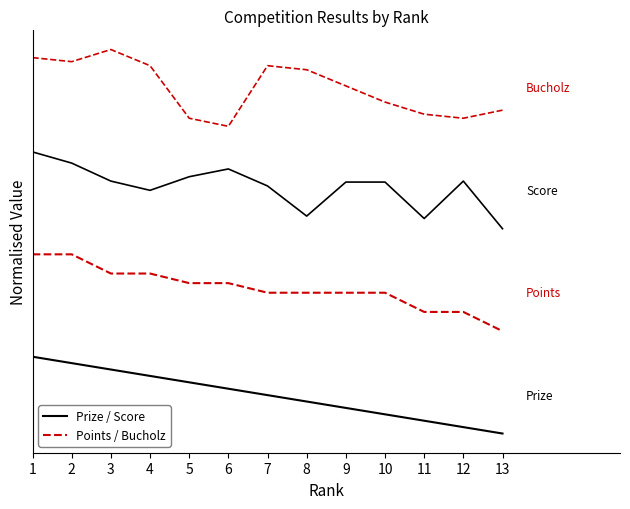

Does the chart display data point markers on the line(s)?

No